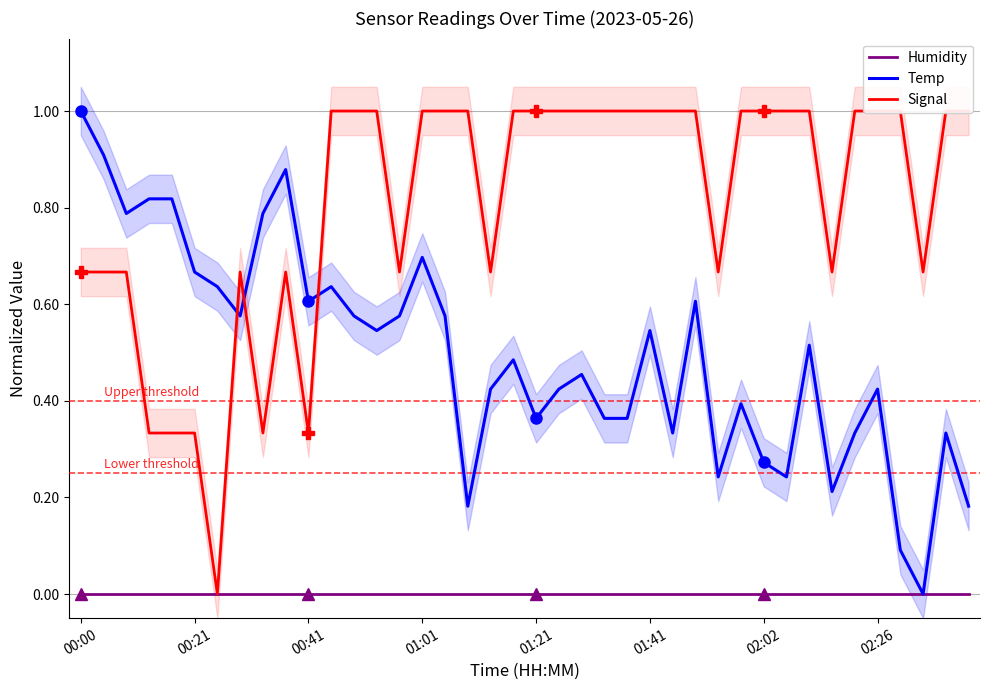

Which category has the highest value in the Temp series?

00:00